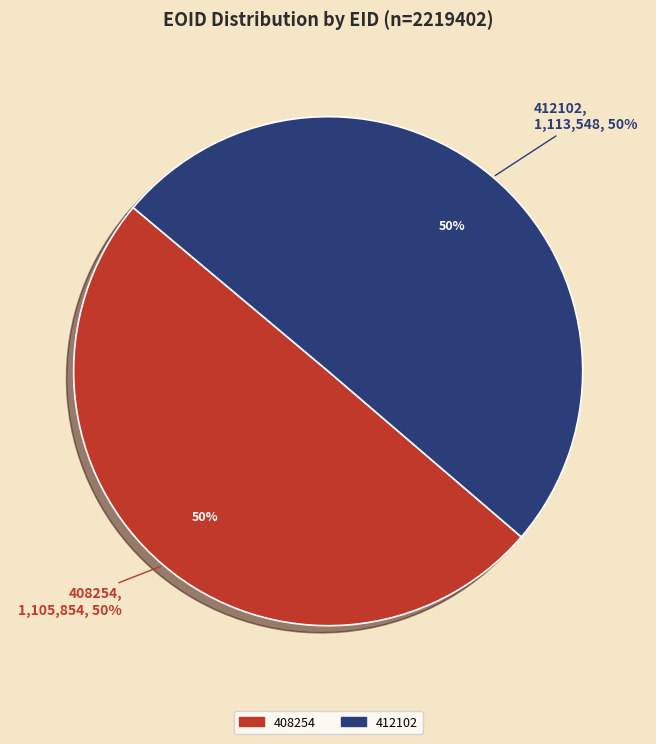

Combined, what portion of the pie is 408254 and 412102?

100.0%